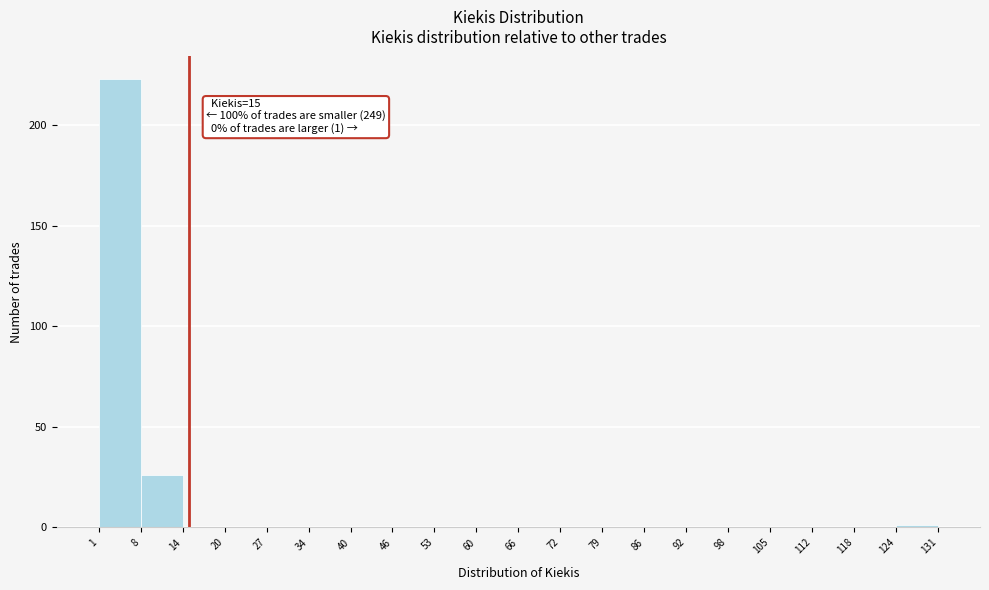

Which range on the x-axis has the tallest bar?

1 to 8